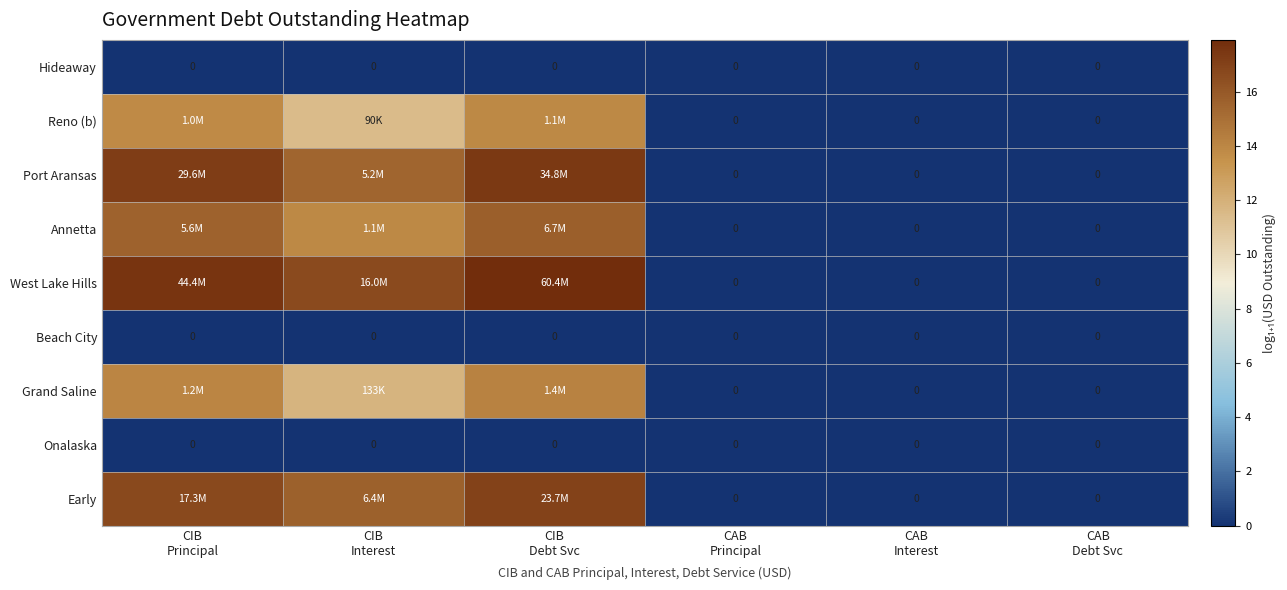

The Reno (b) series shows 3.4 at CIB Debt Svc. True or false?

False